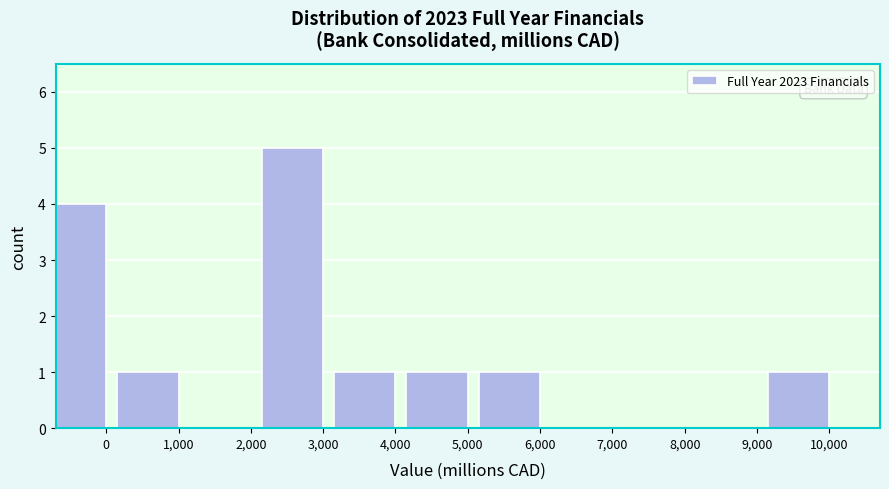

Reading left to right, what are all the values shown in this chart?

0=4	1,000=1	2,000=0	3,000=5	4,000=1	5,000=1	6,000=1	7,000=0	8,000=0	9,000=0	10,000=1